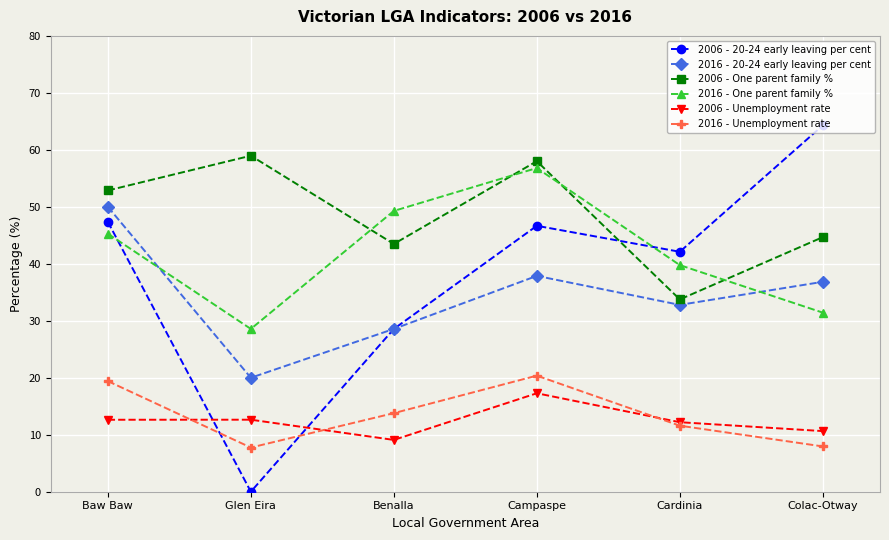

Which series has the largest total across all categories?

2006 - One parent family %